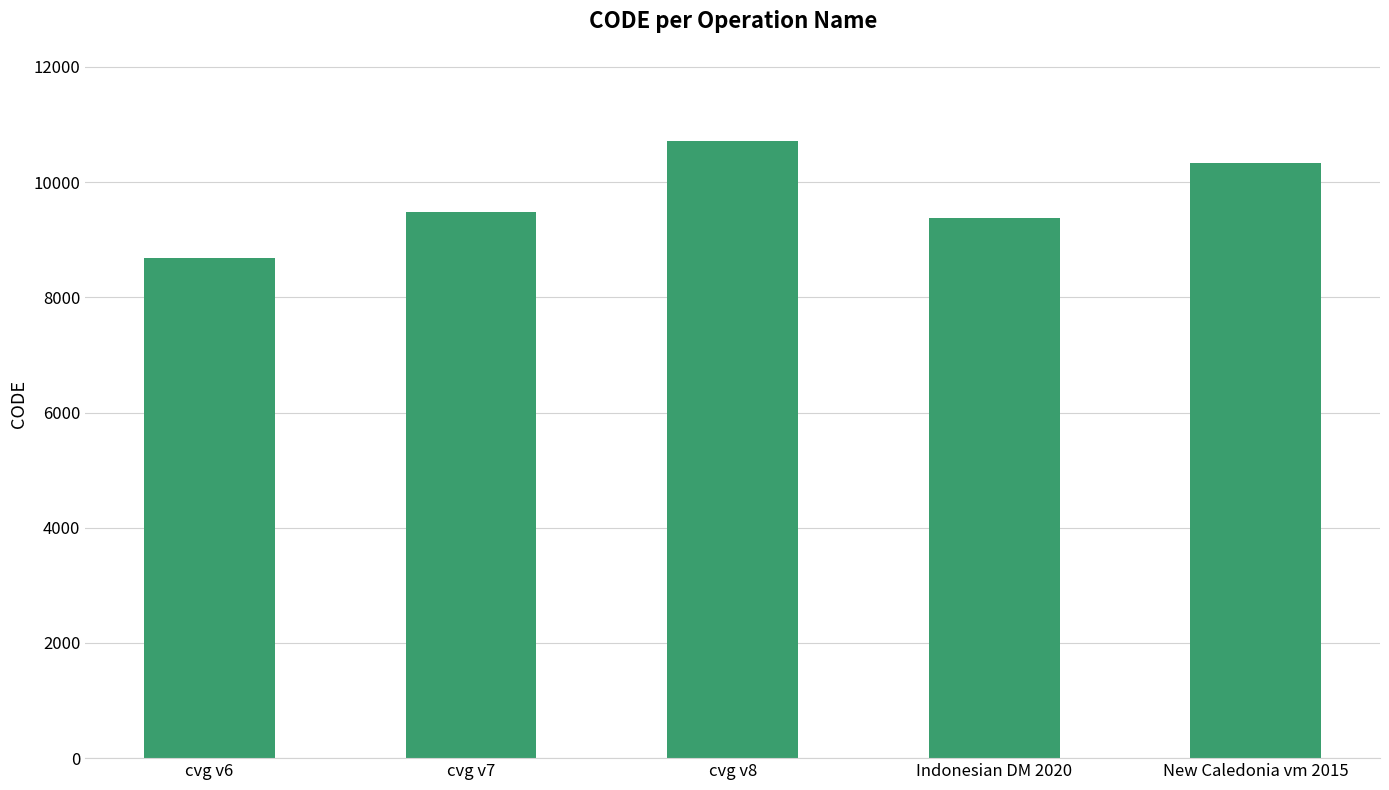

What is the smallest value displayed?

8676